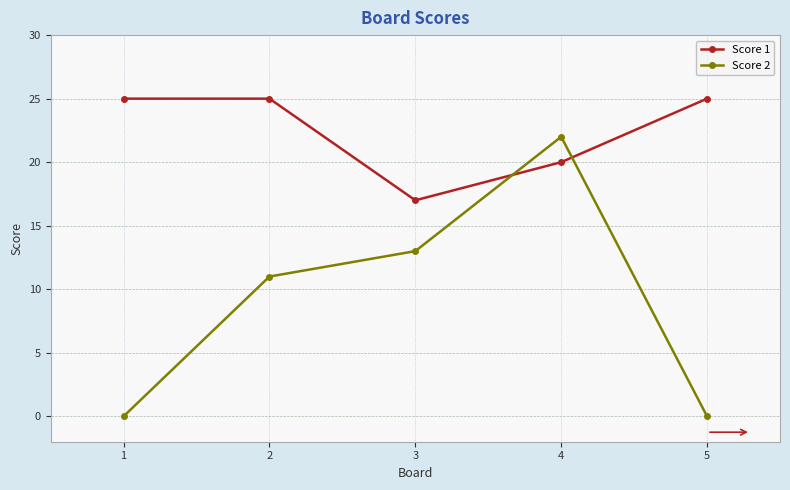

What is the average value of the Score 1 series?

22